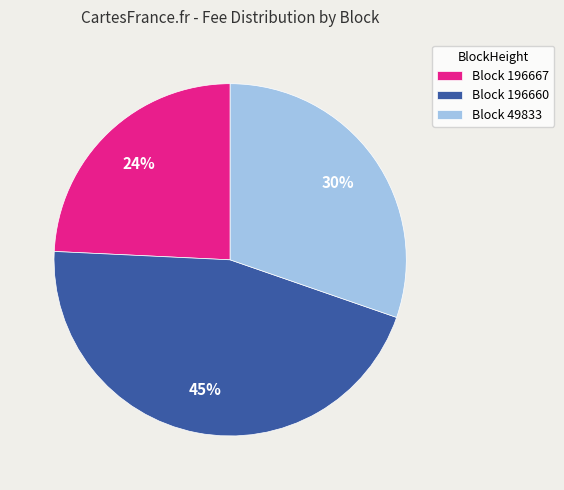

Is the sum of Block 196660 and Block 196667 greater than half?

Yes